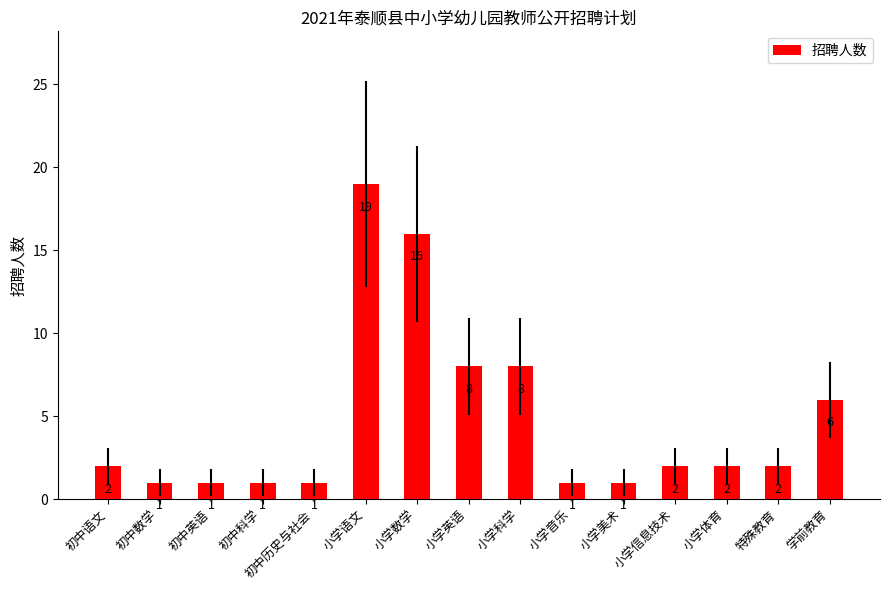

Reading left to right, extract all data points from this chart.

初中语文=2	初中数学=1	初中英语=1	初中科学=1	初中历史与社会=1	小学语文=19	小学数学=16	小学英语=8	小学科学=8	小学音乐=1	小学美术=1	小学信息技术=2	小学体育=2	特殊教育=2	学前教育=6